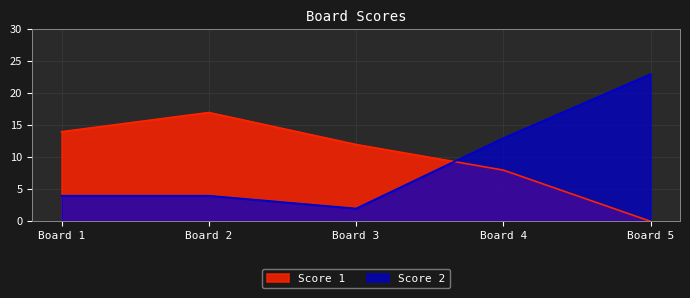

List the series in order of their overall mean, highest first.

Score 1, Score 2